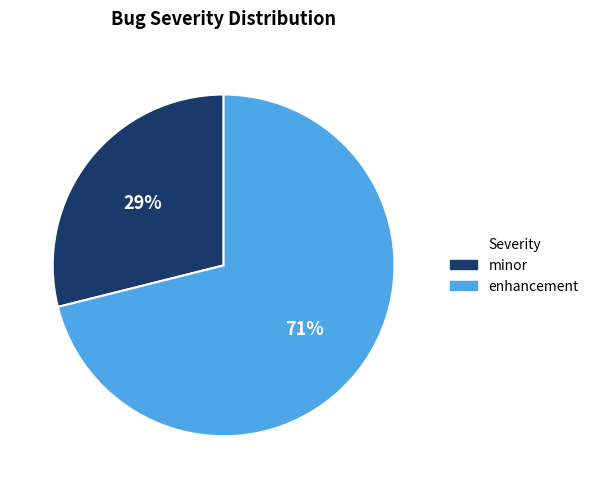

Which has a higher value, enhancement or minor?

enhancement